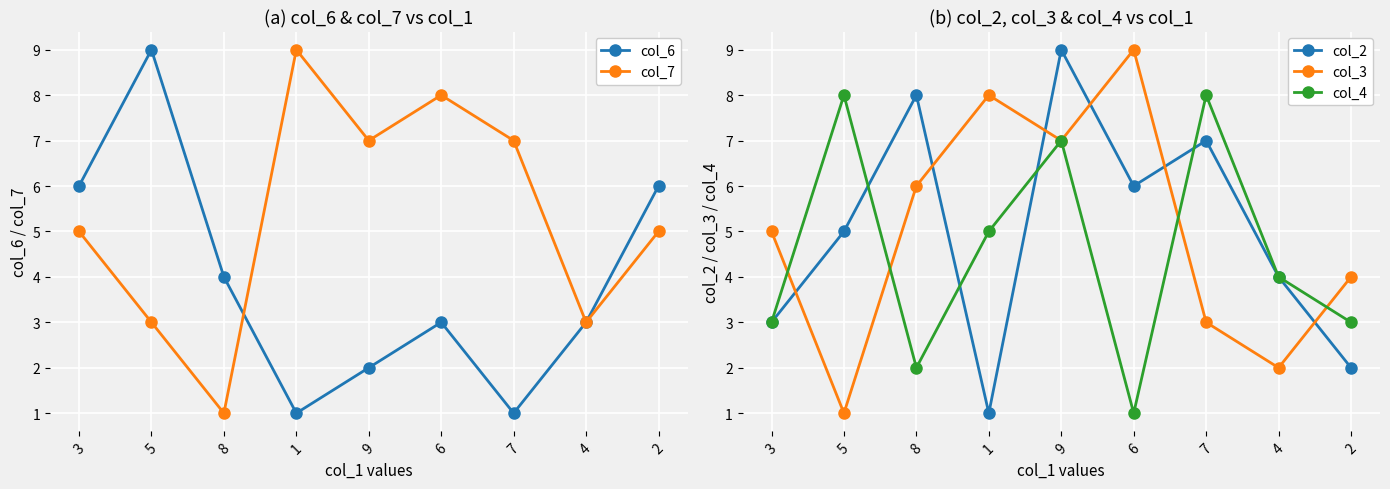

Reading right to left, transcribe all the data shown in this chart.

col_6: 2=6	4=3	7=1	6=3	9=2	1=1	8=4	5=9	3=6
col_7: 2=5	4=3	7=7	6=8	9=7	1=9	8=1	5=3	3=5
col_2: 2=2	4=4	7=7	6=6	9=9	1=1	8=8	5=5	3=3
col_3: 2=4	4=2	7=3	6=9	9=7	1=8	8=6	5=1	3=5
col_4: 2=3	4=4	7=8	6=1	9=7	1=5	8=2	5=8	3=3